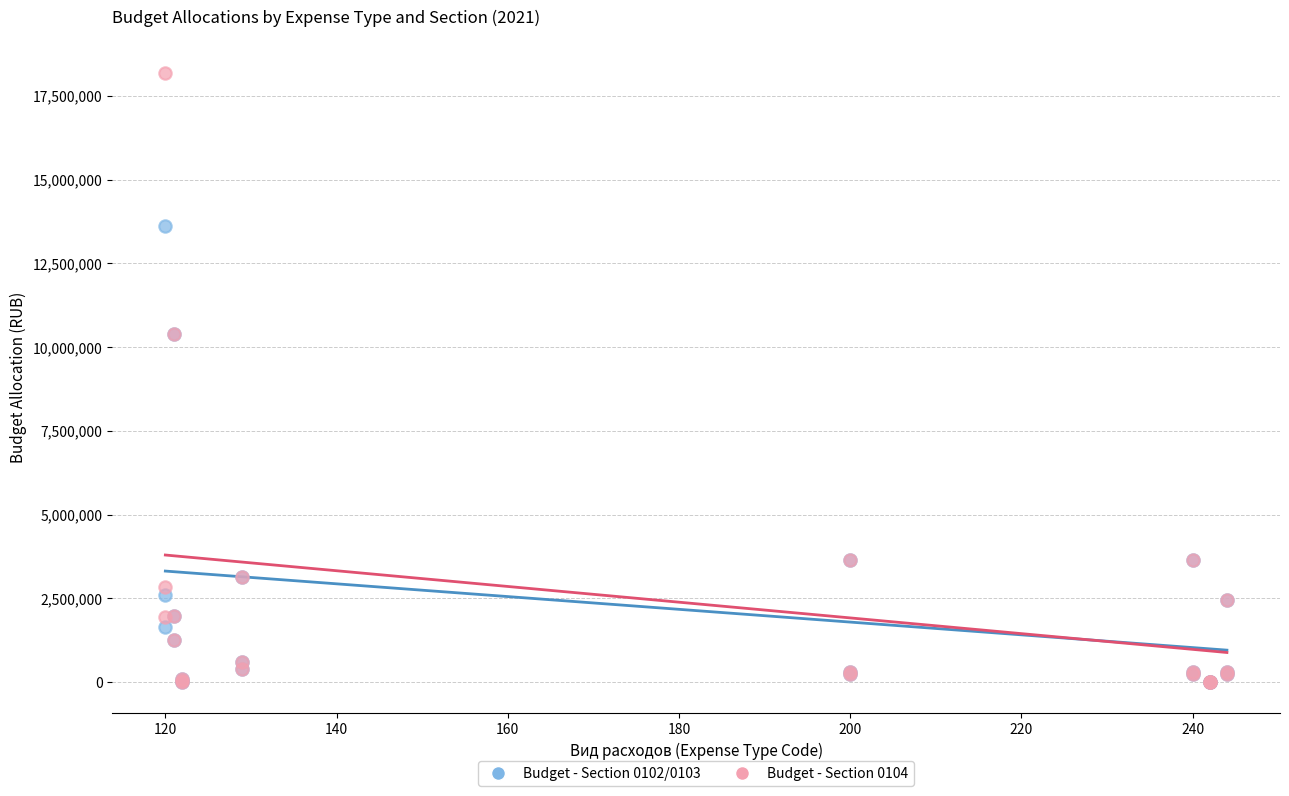

What are all the series names shown in the legend?

Budget - Section 0102/0103, Budget - Section 0104